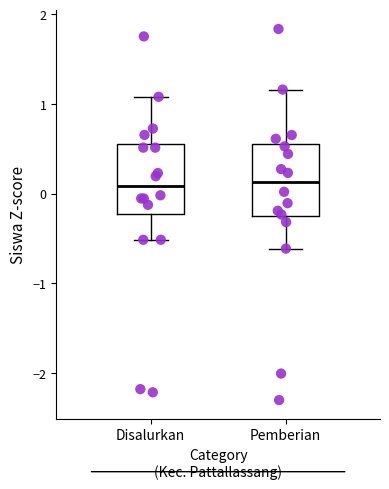

Reading left to right, transcribe this box plot: for each box, give where its median line is, the range the box spans, and where its two whiskers end, as read against the y-axis. The values are not printed on the chart, so give them approximately, as read against the axis.

Disalurkan: median 0.1, box -0.2 to 0.5, whiskers -0.5 to 1.1
Pemberian: median 0.1, box -0.3 to 0.5, whiskers -0.6 to 1.2